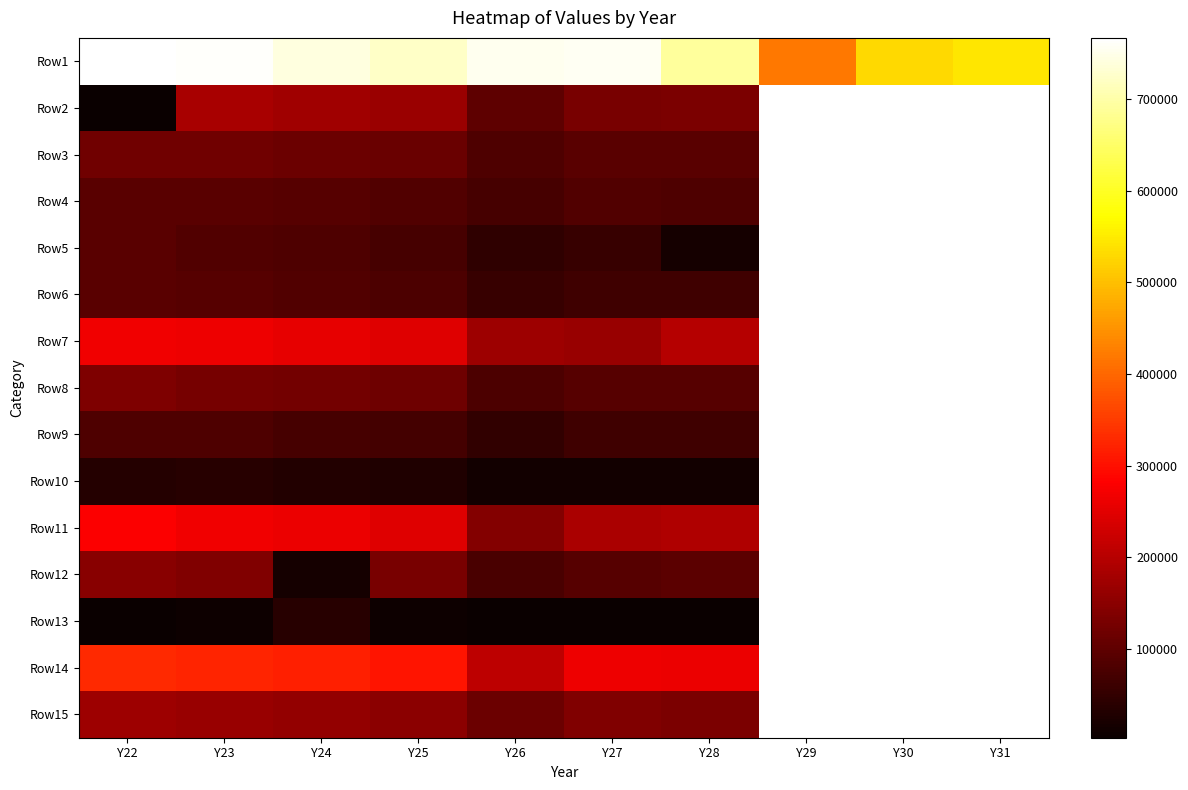

The Row1 series shows 691081.0 at Y28. True or false?

True